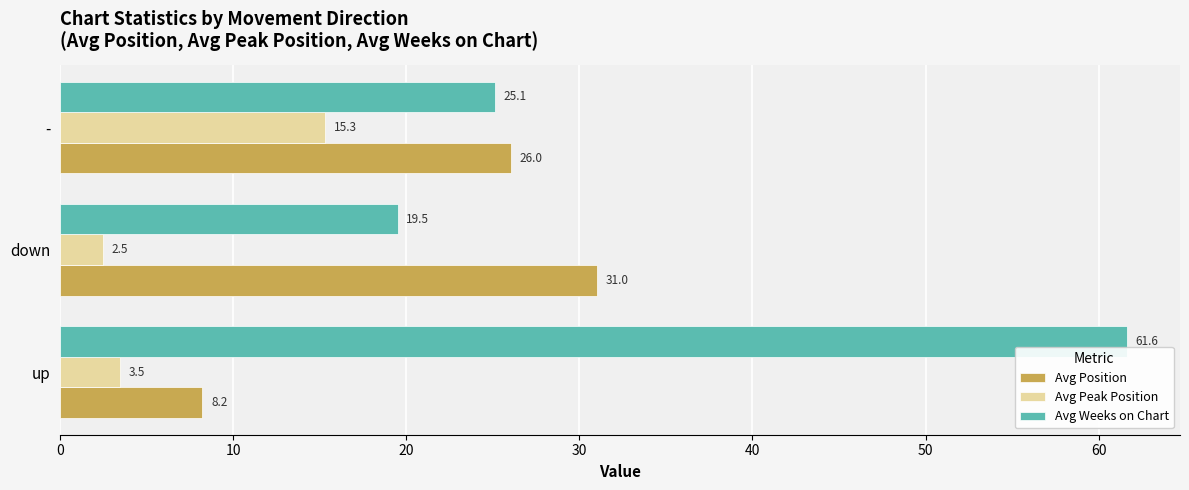

What is the approximate value of Avg Weeks on Chart at -?

25.1